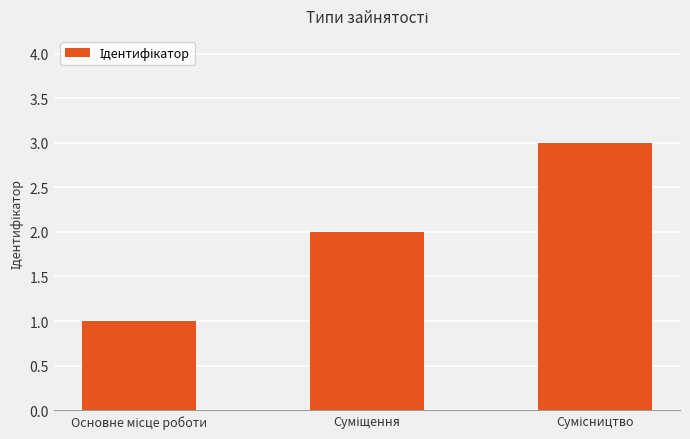

What is the sum of all values?

6